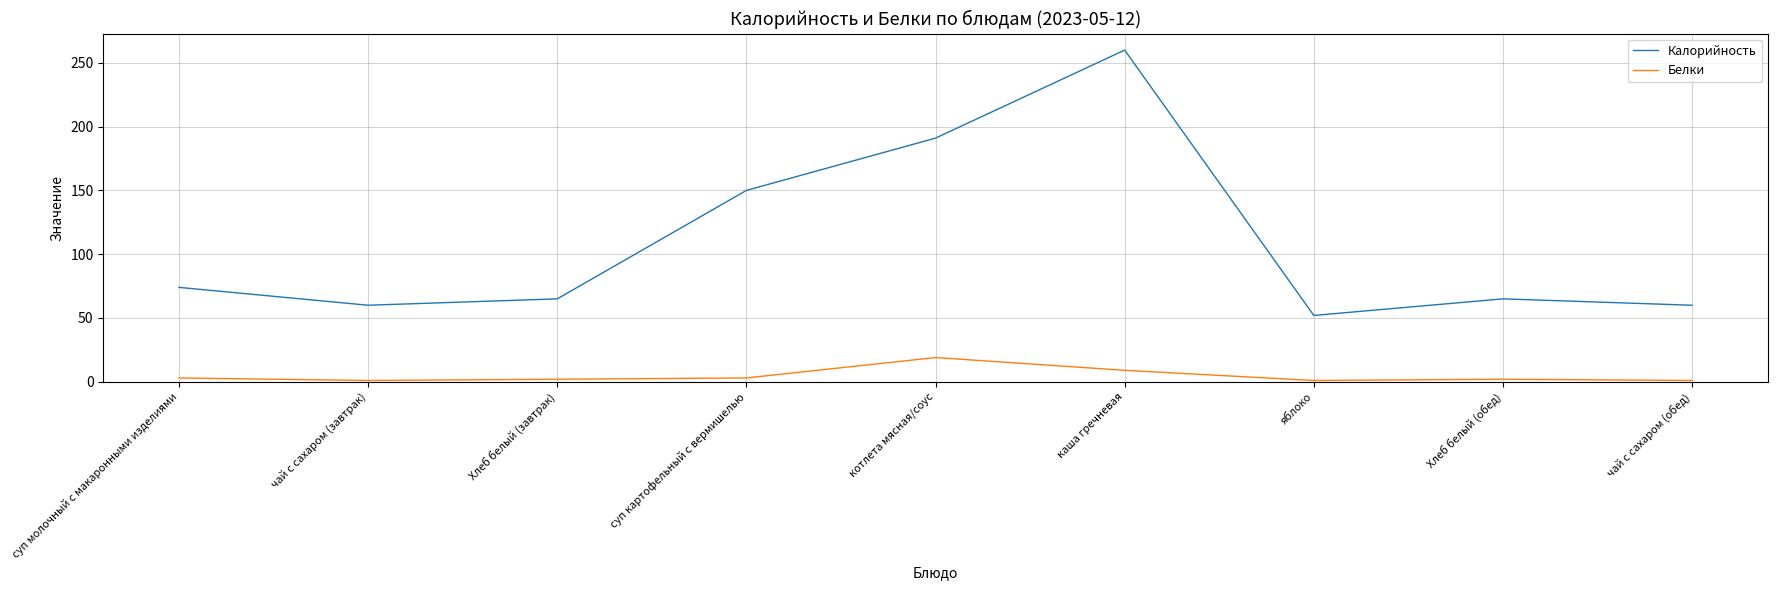

Is the value of Калорийность at Хлеб белый (завтрак) greater than the value of Белки at Хлеб белый (завтрак)?

Yes